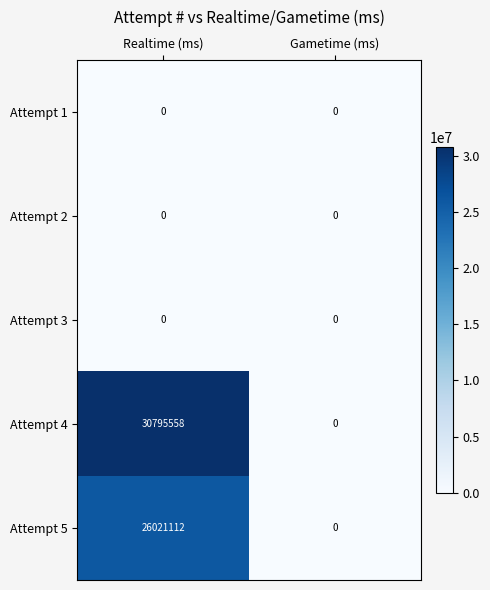

What is the sum of all Attempt 5 values?

26021112